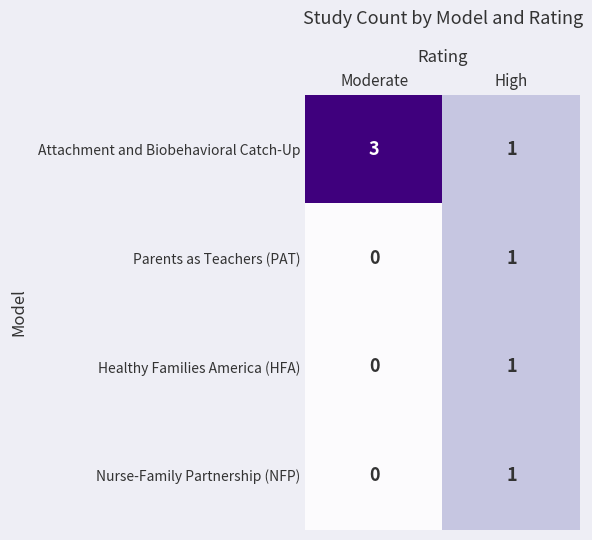

Which series has the largest range (max minus min)?

Attachment and Biobehavioral Catch-Up